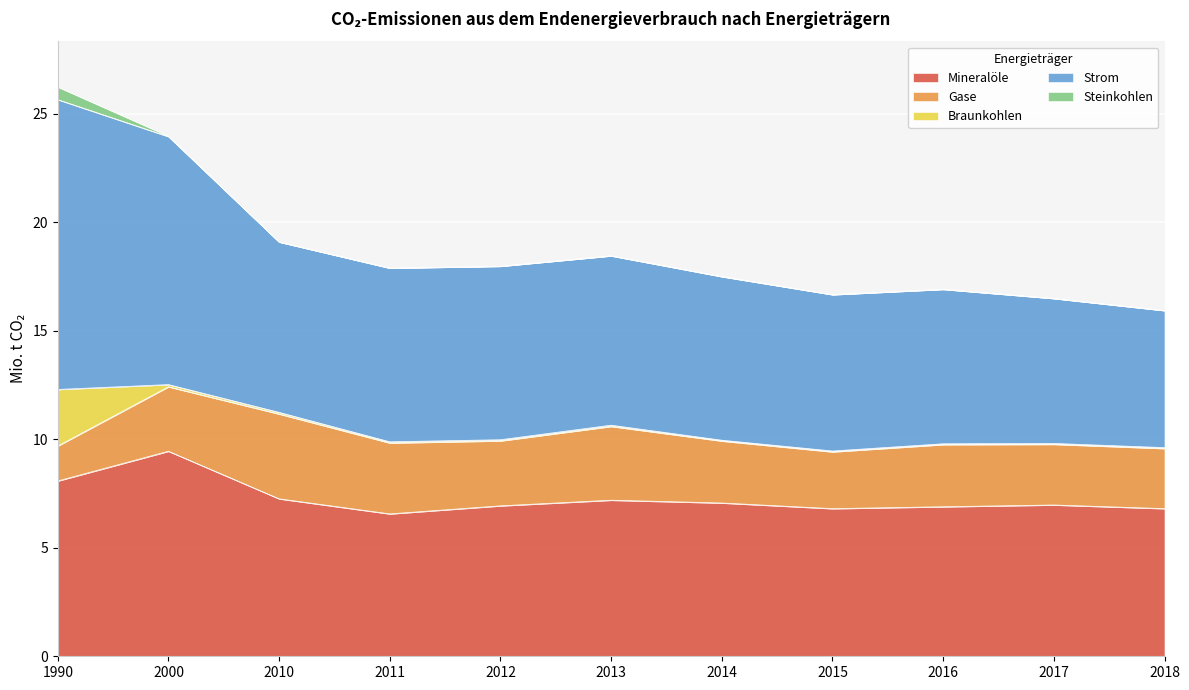

What is the spread (max minus min) of values at 2016?

7.1